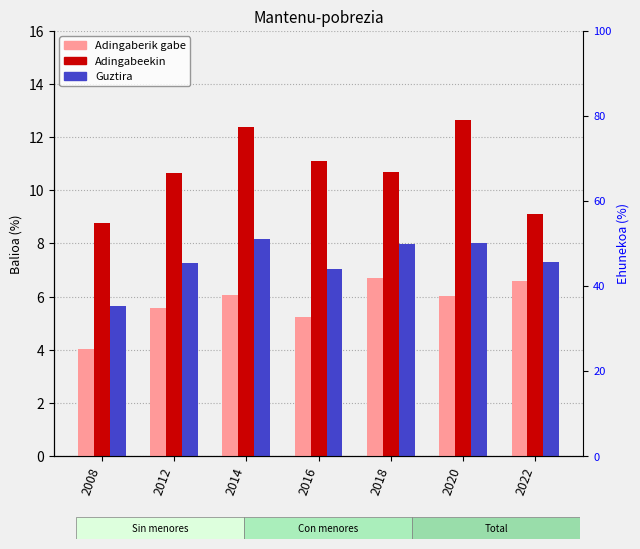

Reading left to right, what are all the values shown in this chart?

Adingaberik gabe: 4.0	5.6	6.1	5.2	6.7	6.0	6.6
Adingabeekin: 8.8	10.7	12.4	11.1	10.7	12.7	9.1
Guztira: 5.7	7.3	8.2	7.1	8.0	8.0	7.3